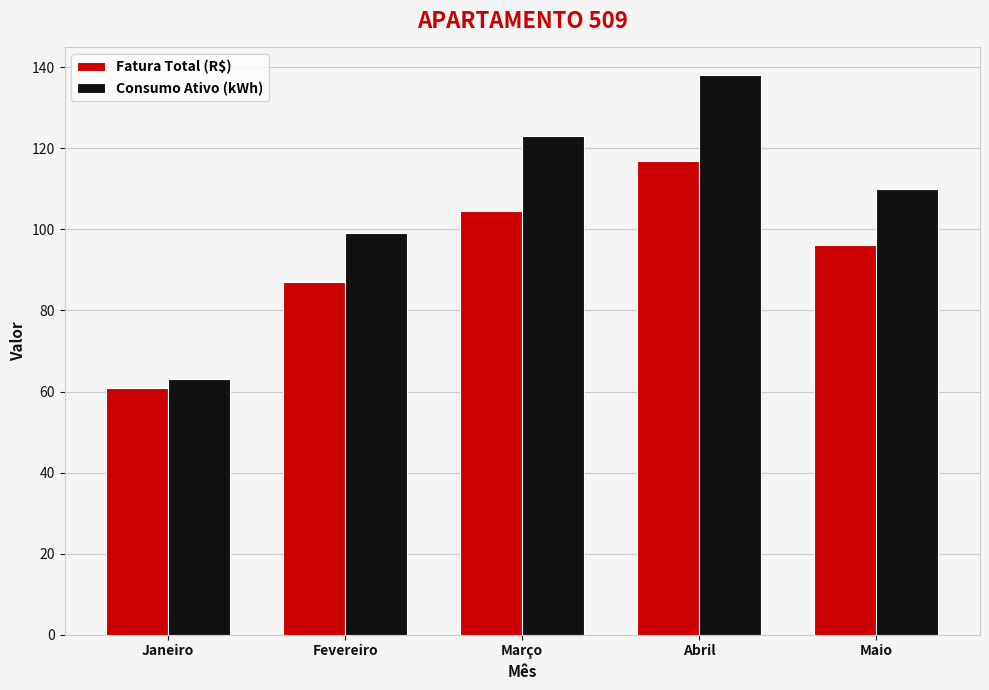

What is the value of the Consumo Ativo (kWh) bar at the 4th from the left?

138.0